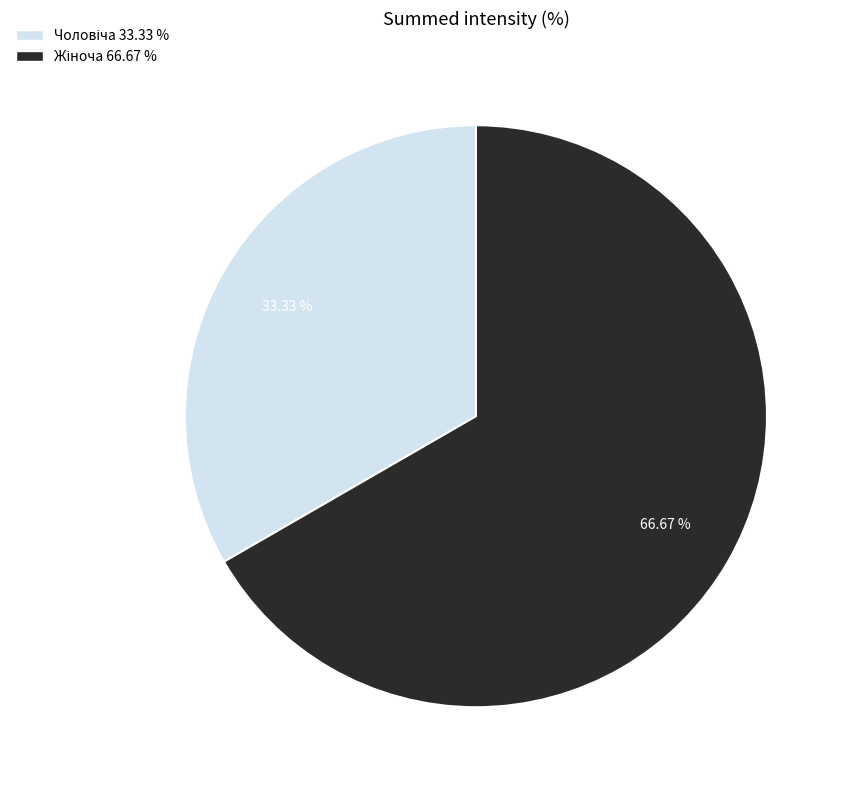

Is there a majority slice in this chart?

Yes